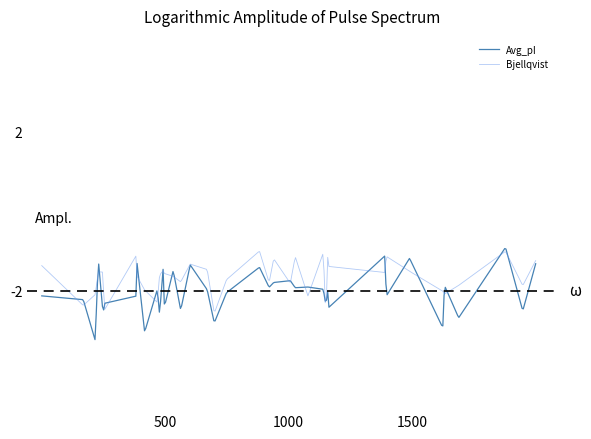

Is this an area chart (filled region under the line)?

No